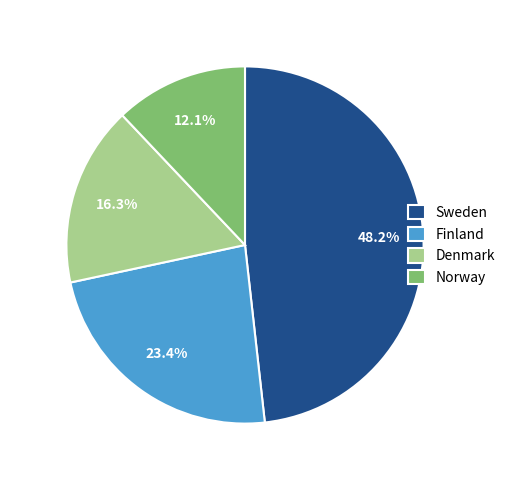

Which category has the biggest portion of the pie?

Sweden